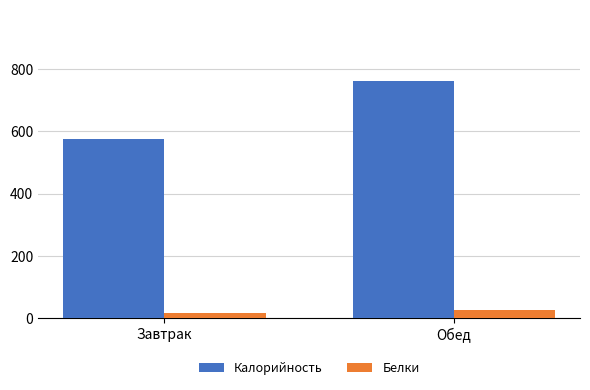

Where does the Белки series first go above 25?

Обед